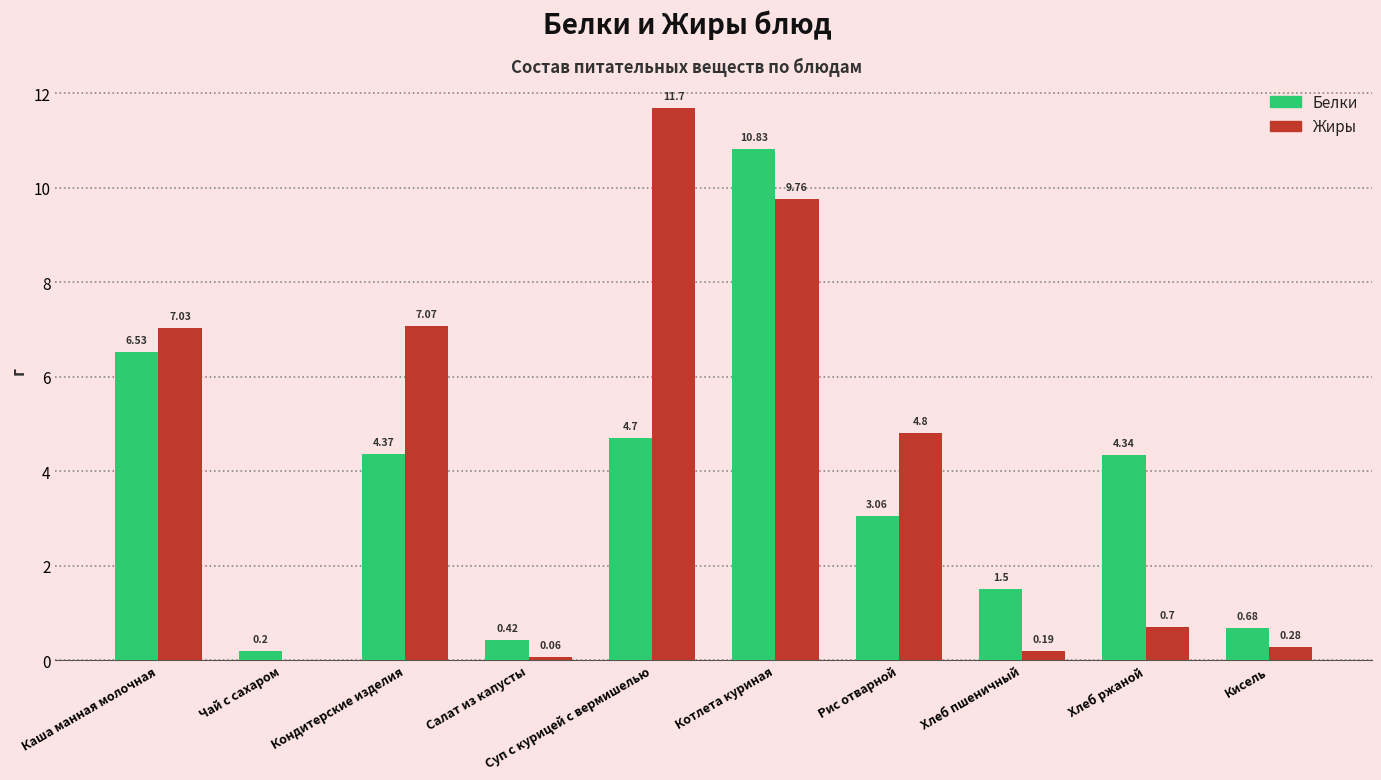

What is the approximate value of Жиры at Хлеб пшеничный?

0.2